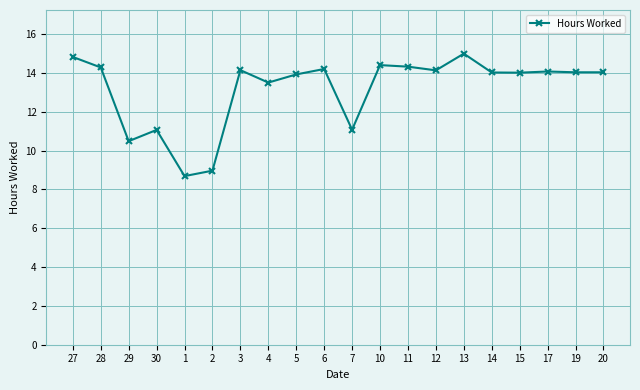

Between 29 and 6, which is larger?

6